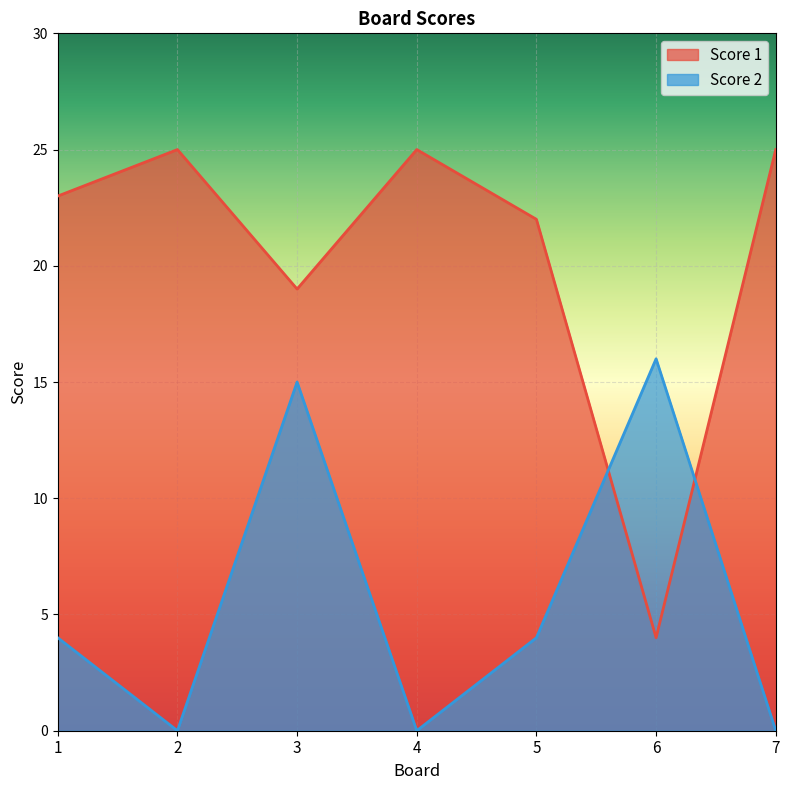

List the series in order of their overall mean, highest first.

Score 1, Score 2